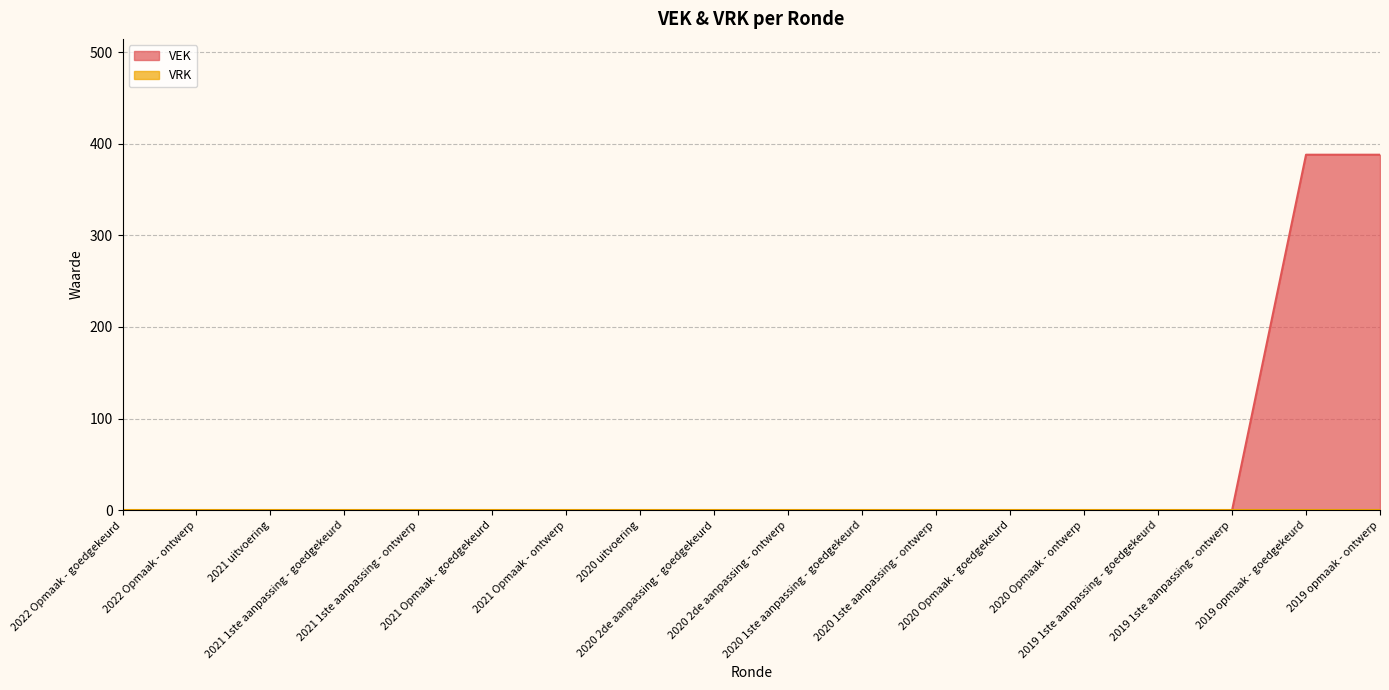

What is the label of the 10th point from the right?

2020 2de aanpassing - goedgekeurd